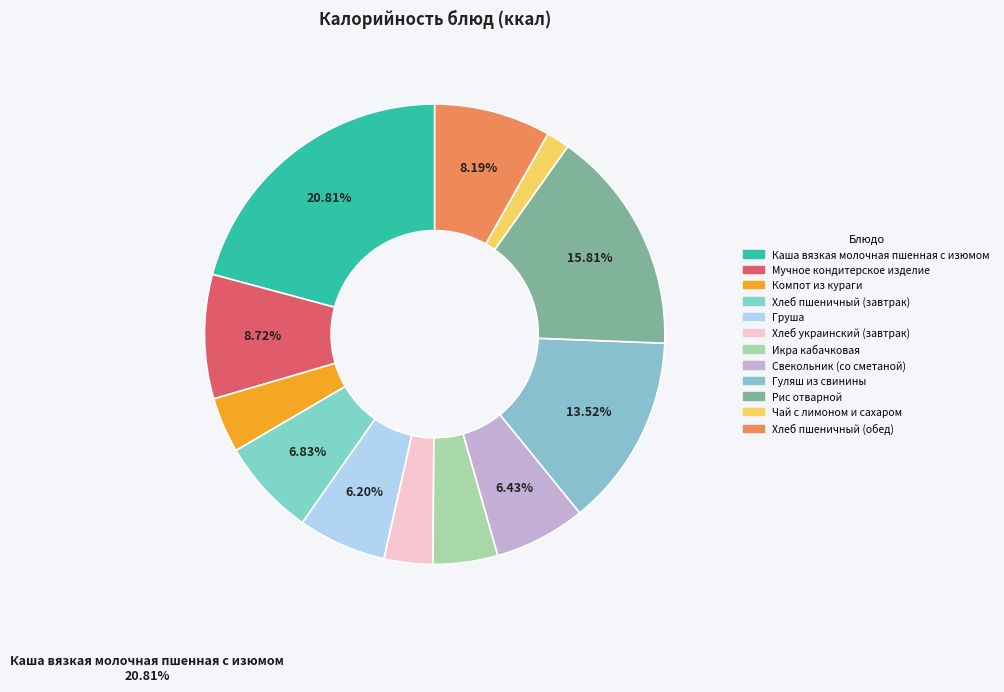

How many segments does this pie chart have?

12